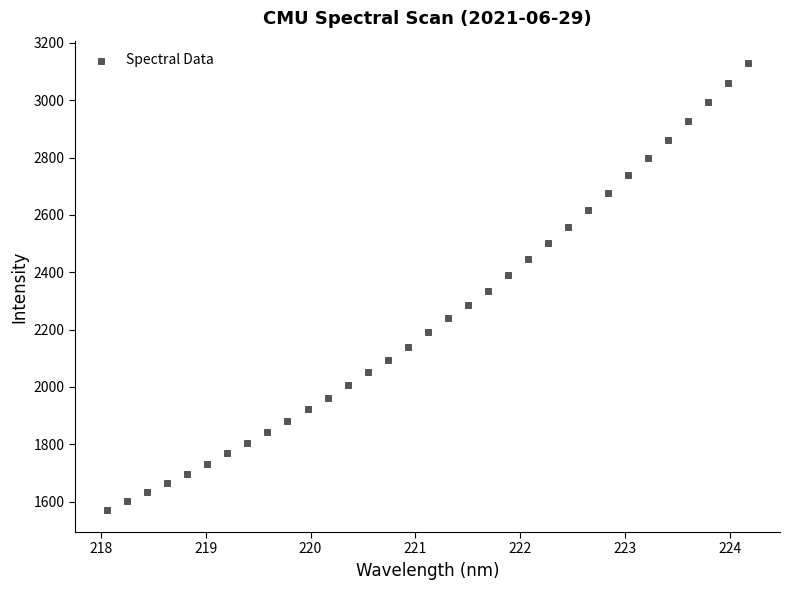

What is the range of Y values (max minus min)?

1558.4